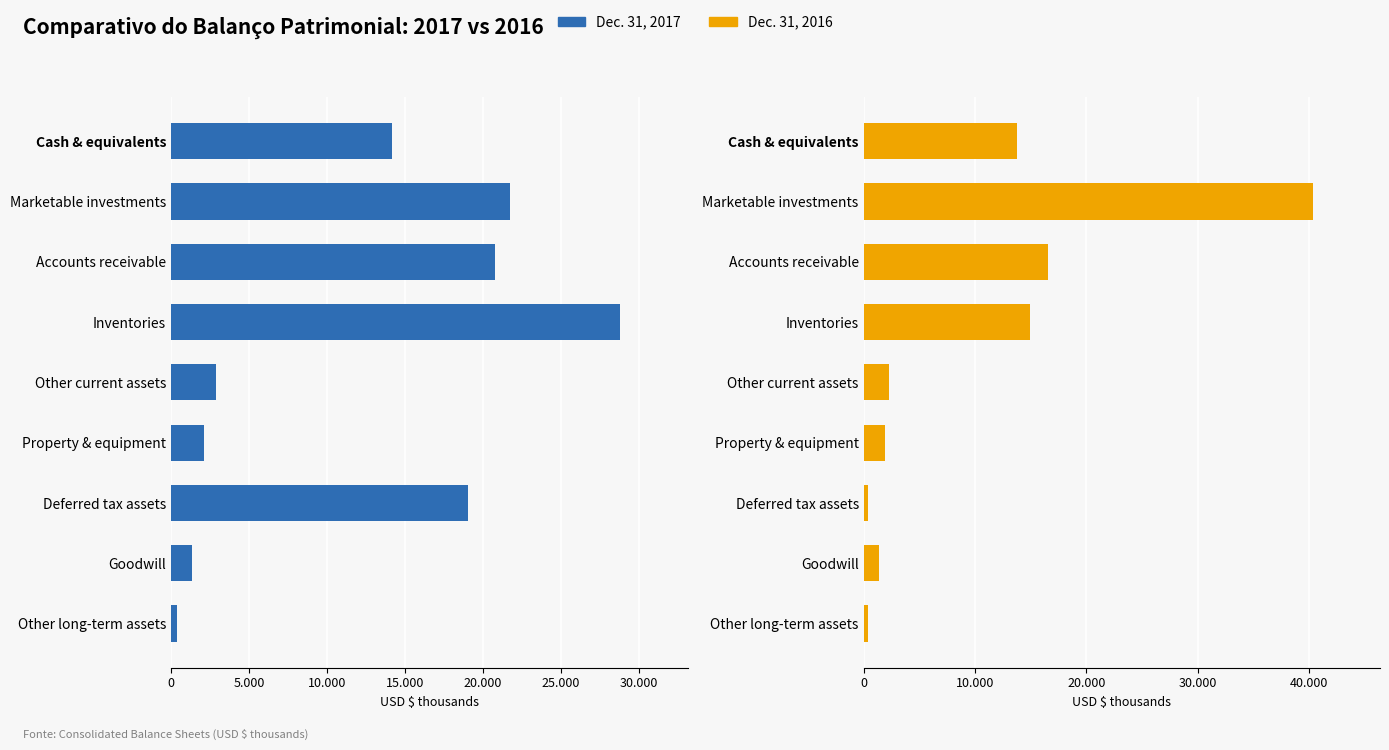

Rank the series by their average value, from lowest to highest.

Dec. 31, 2016, Dec. 31, 2017